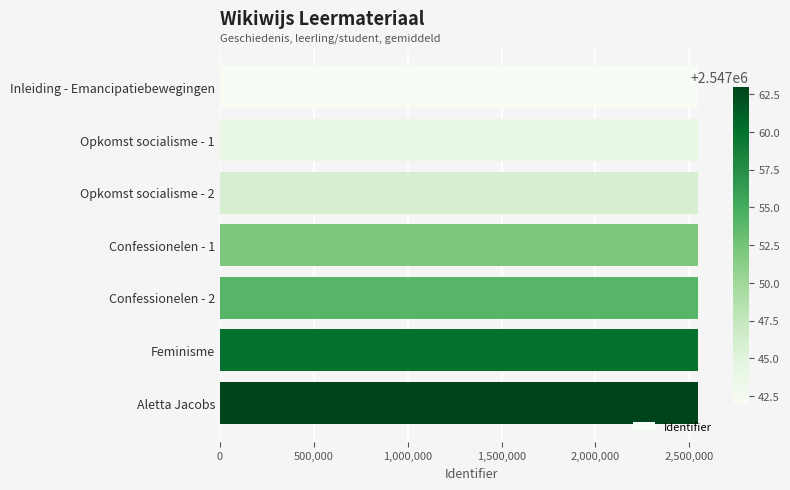

The value at Opkomst socialisme - 1 is 4402663. True or false?

False